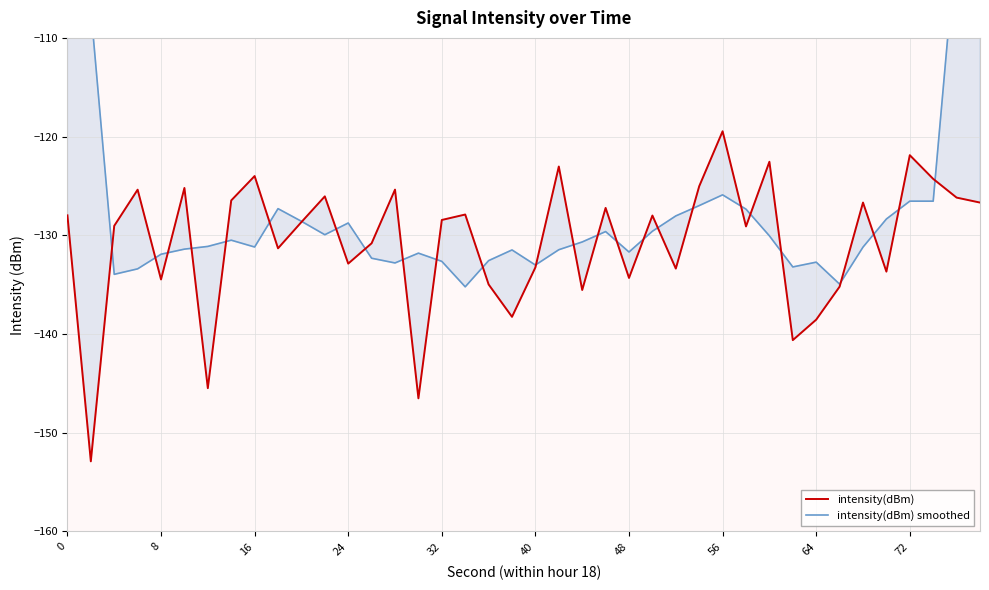

The value of intensity(dBm) smoothed at 38 is -23.9. True or false?

False